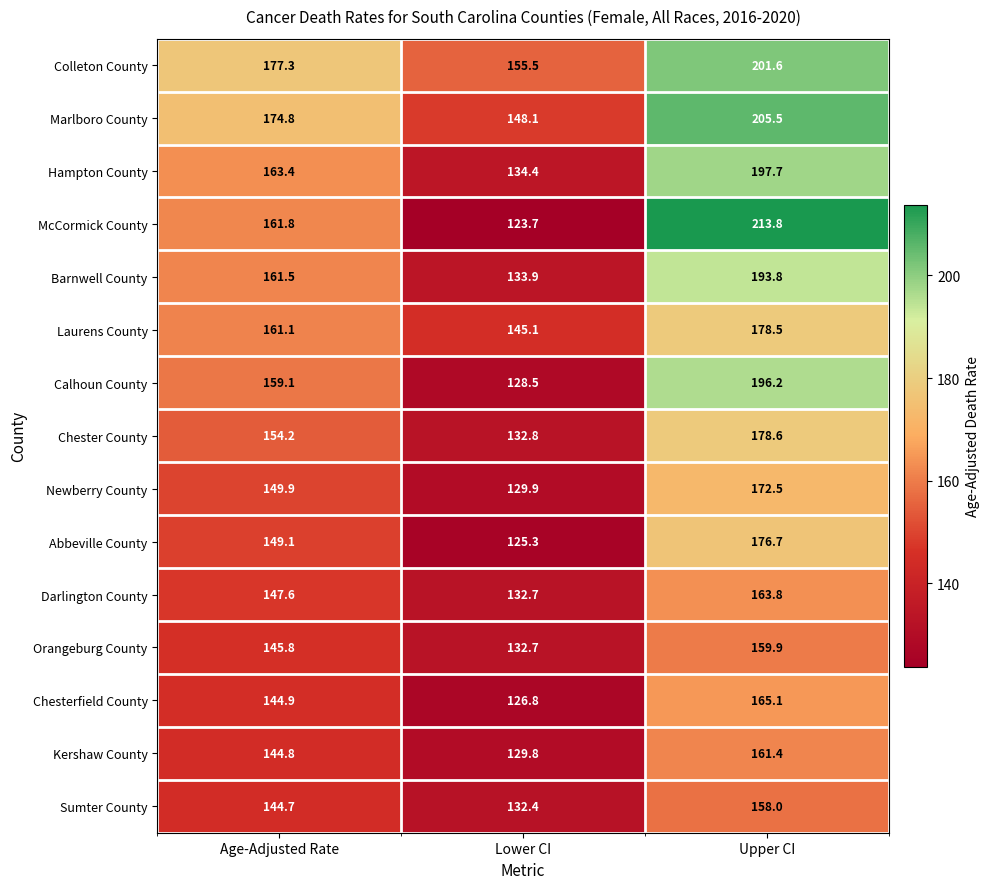

What is the average value of the Sumter County series?

145.0